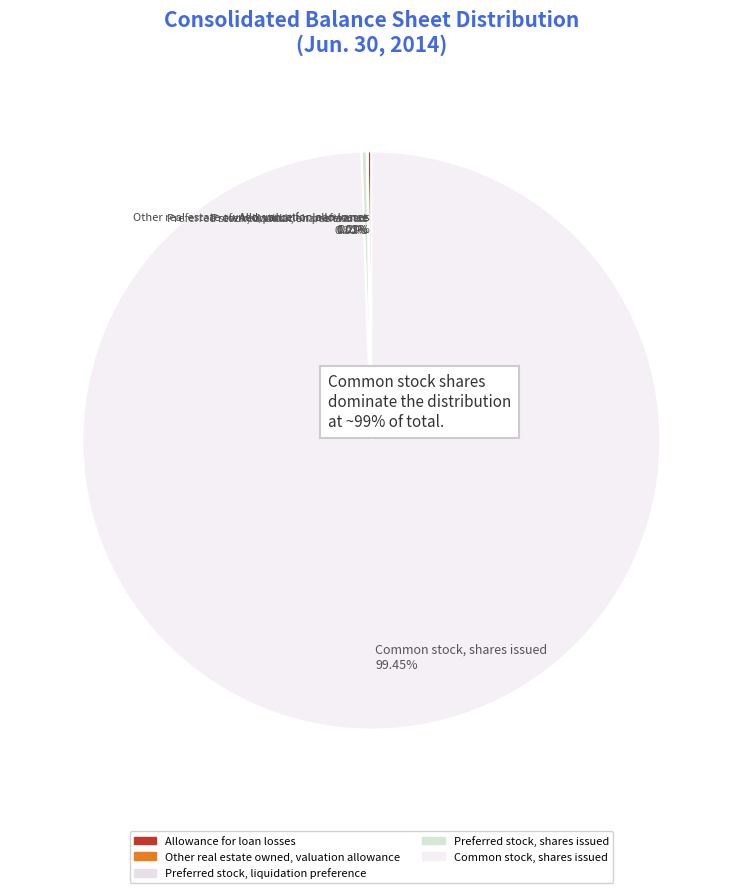

Approximately how many times larger is the value at Common stock, shares issued compared to Other real estate owned, valuation allowance?

3087.3